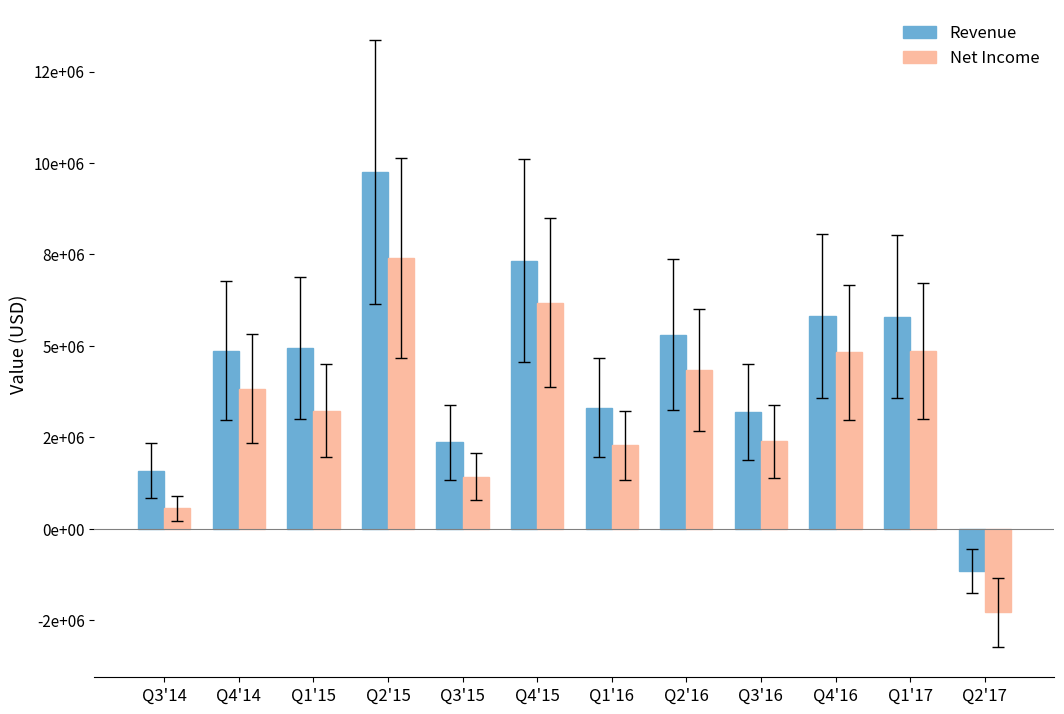

What is the value of the Net Income bar at the 12th from the left?

-2281000